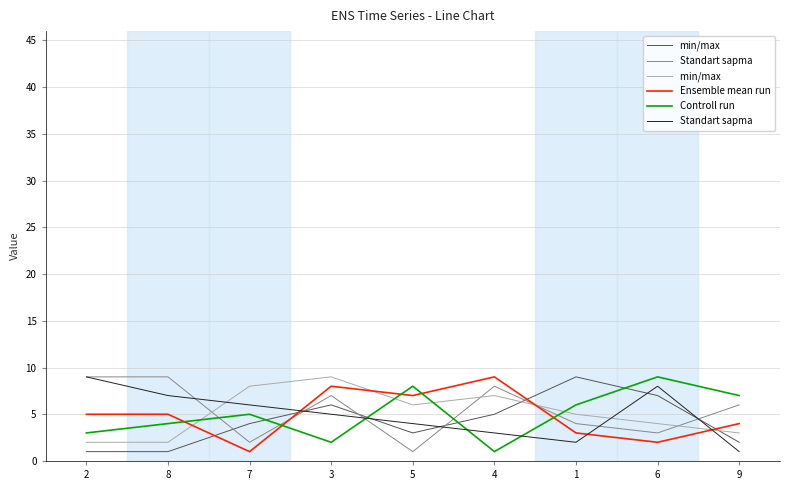

What is the greatest value displayed?

9